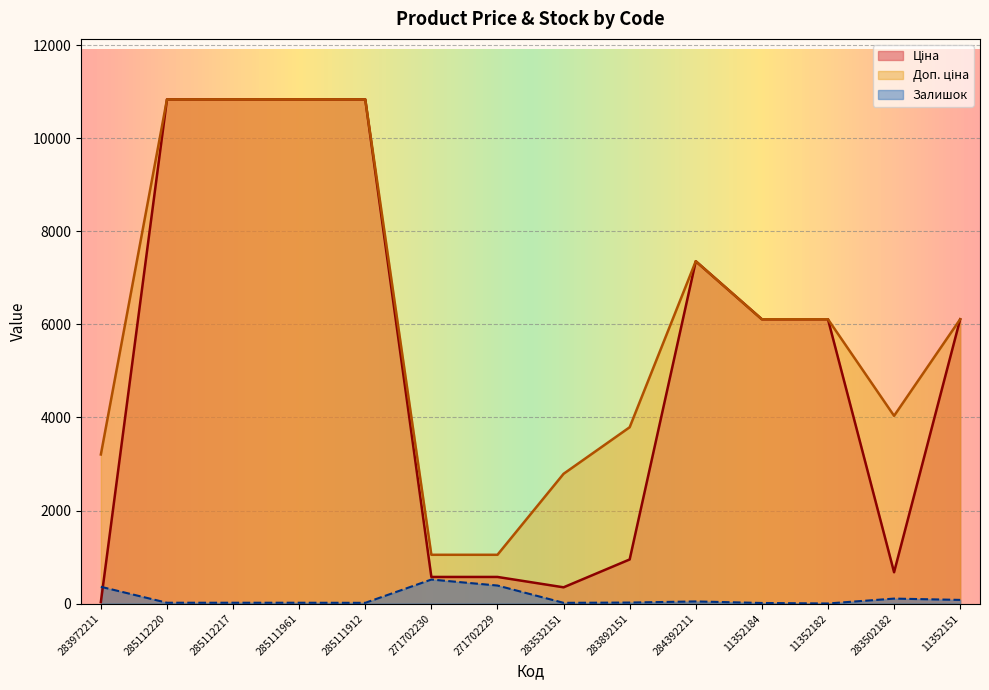

Which series has the largest total across all categories?

Доп. ціна